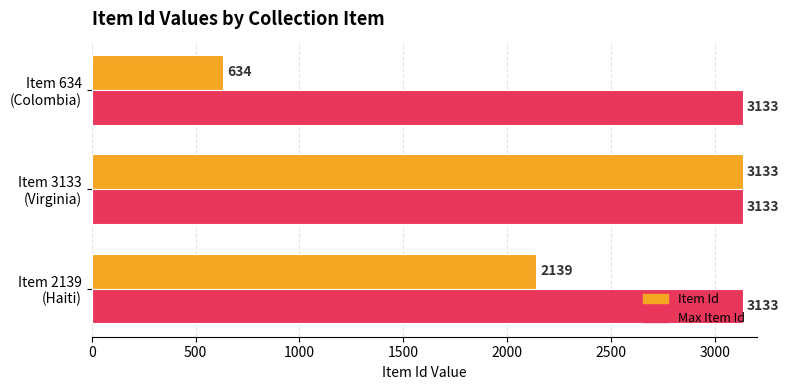

At how many categories does at least one series exceed 2998?

3